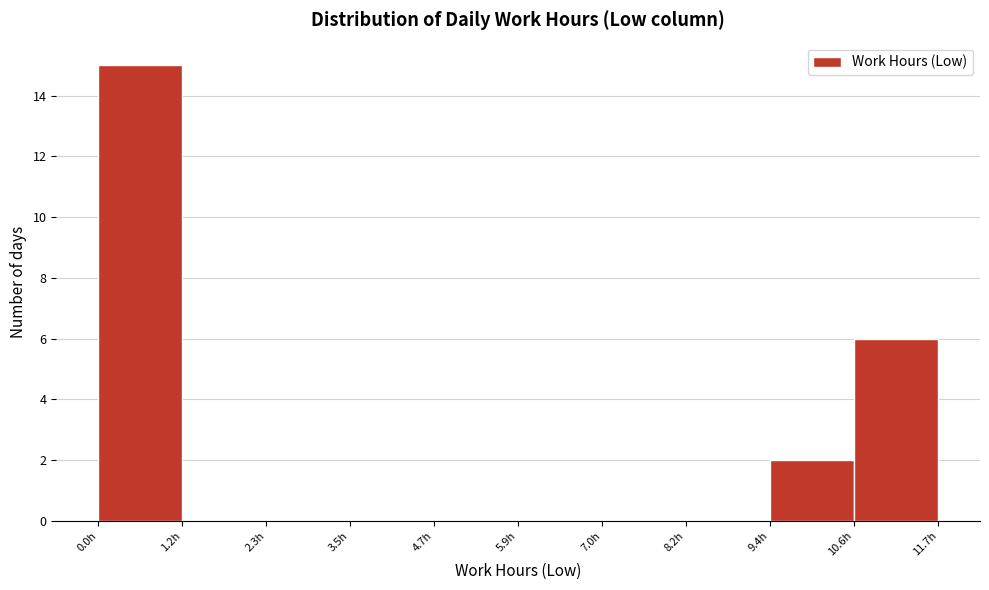

What is the height of the bar covering 10.6 to 11.8 on the x-axis? Neither the bar edges nor the heights are printed on the chart, so give them approximately, as read against the axes.

6